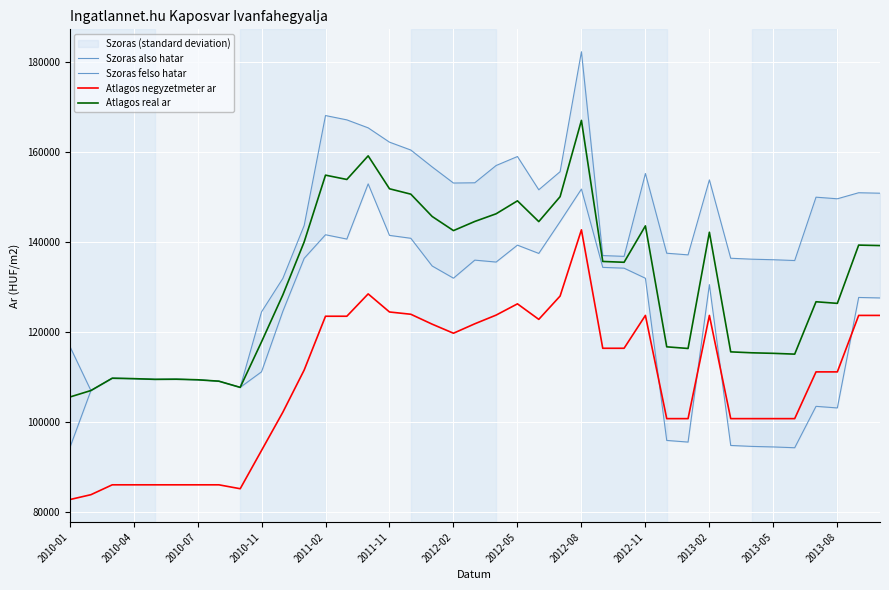

True or false: Atlagos negyzetmeter ar and Atlagos real ar intersect in this chart.

False